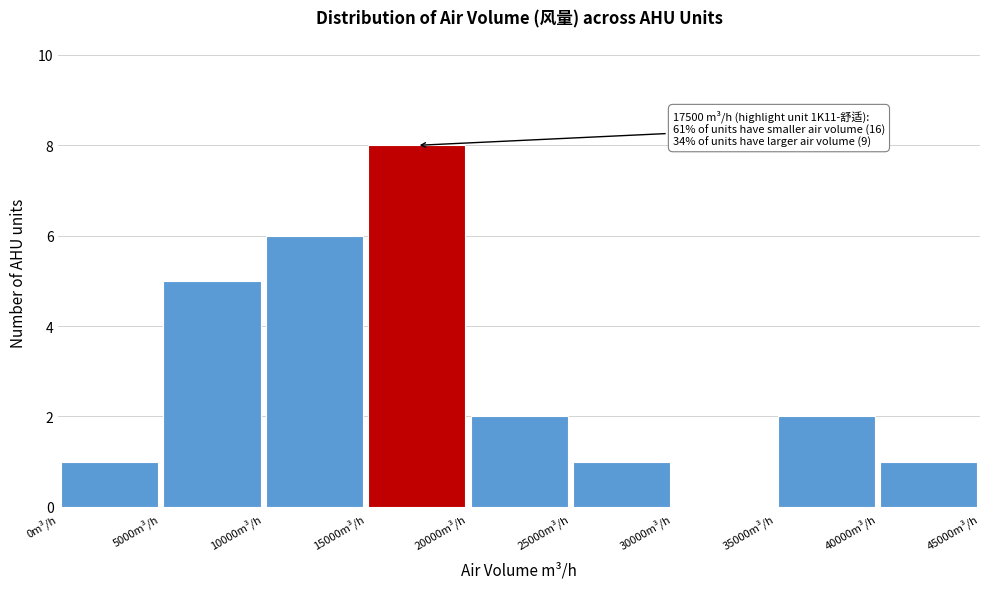

Which range on the x-axis has the tallest bar?

15000 to 20000